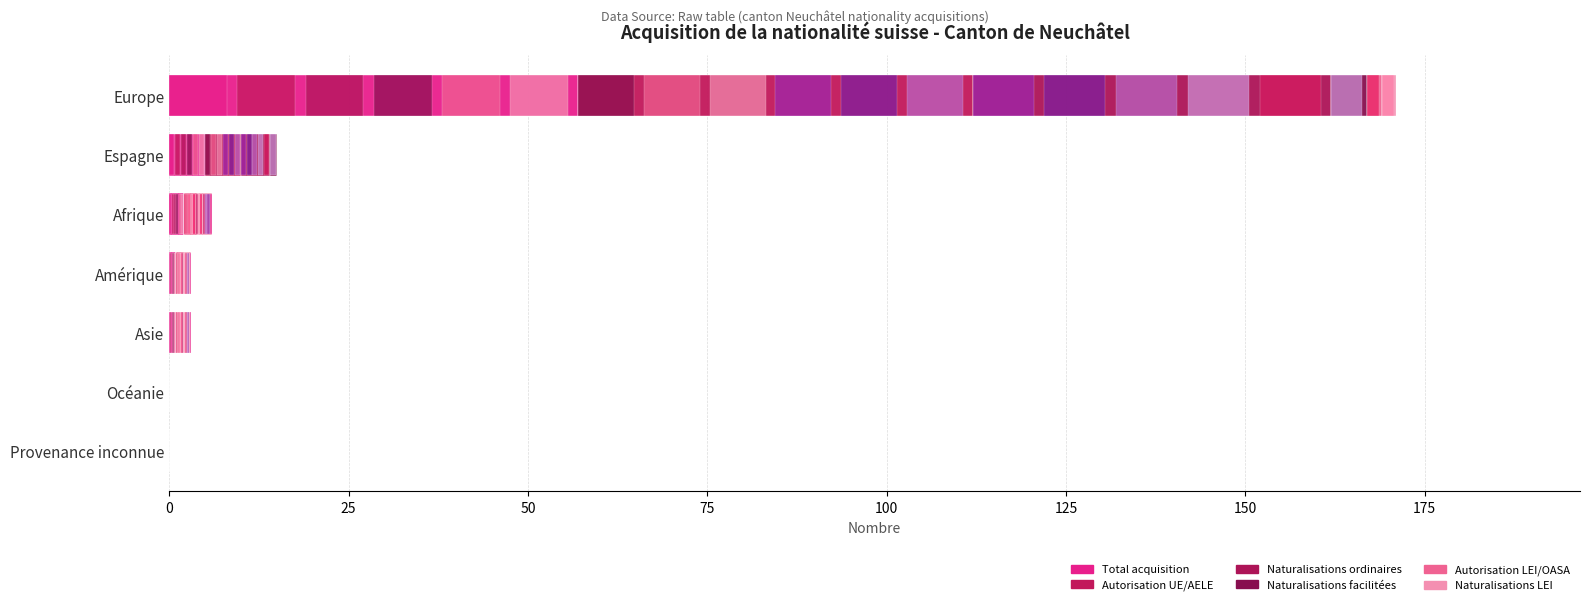

How many values in the Naturalisations ordinaires series exceed 0?

2